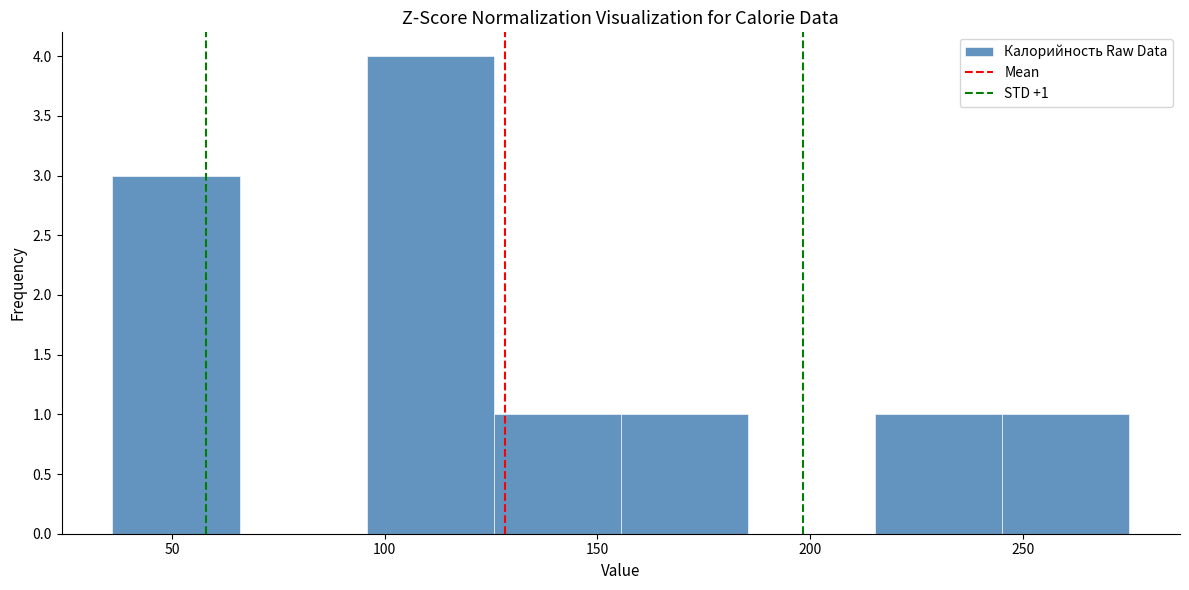

Which range on the x-axis has the tallest bar?

95 to 125